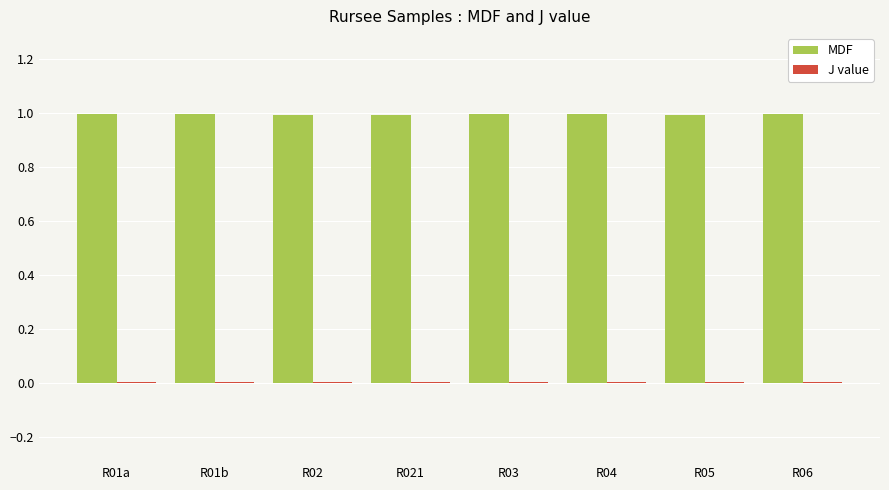

What is the sum of all MDF values?

8.0